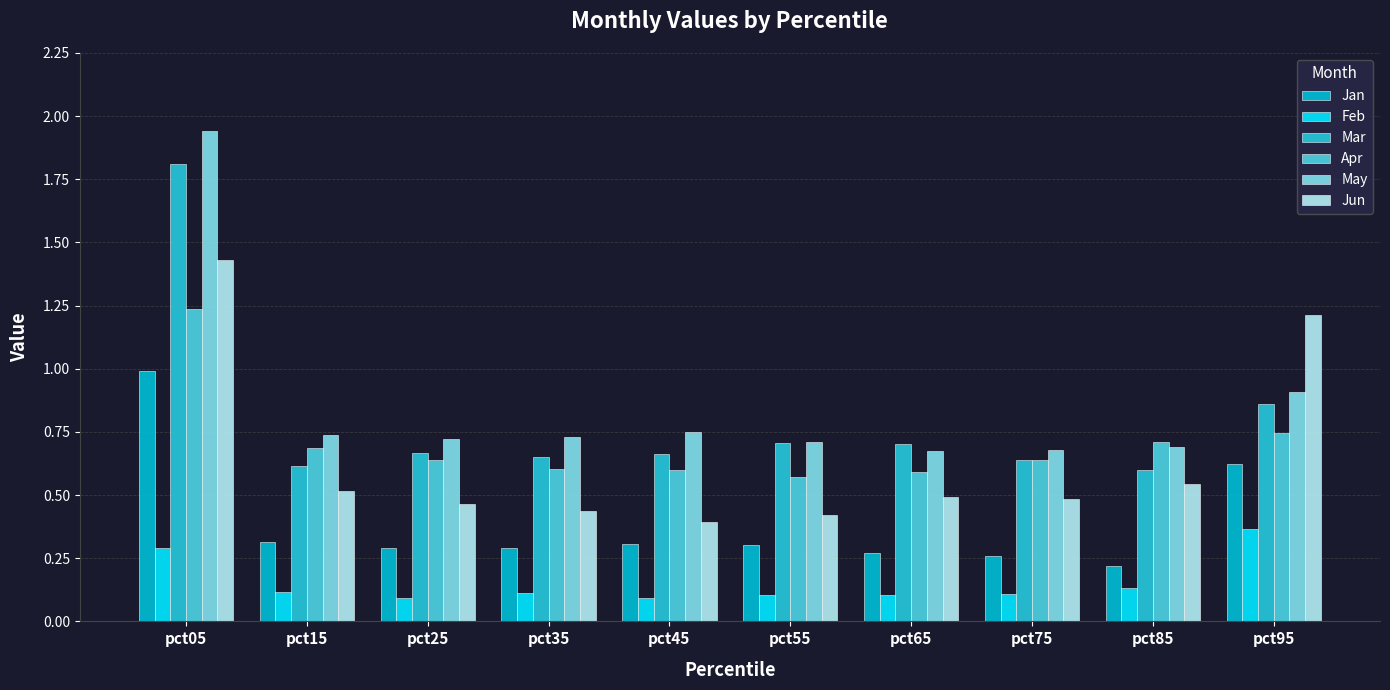

The Jan series shows 0.1 at pct35. True or false?

False